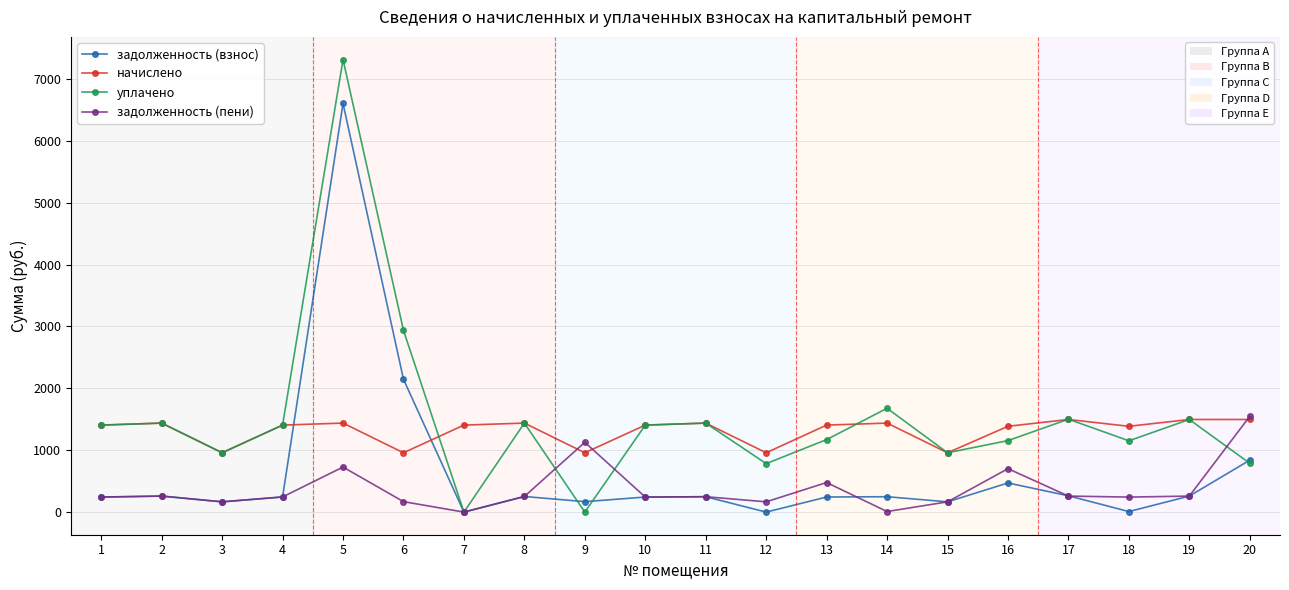

At which category is the sum across all series the highest?

5